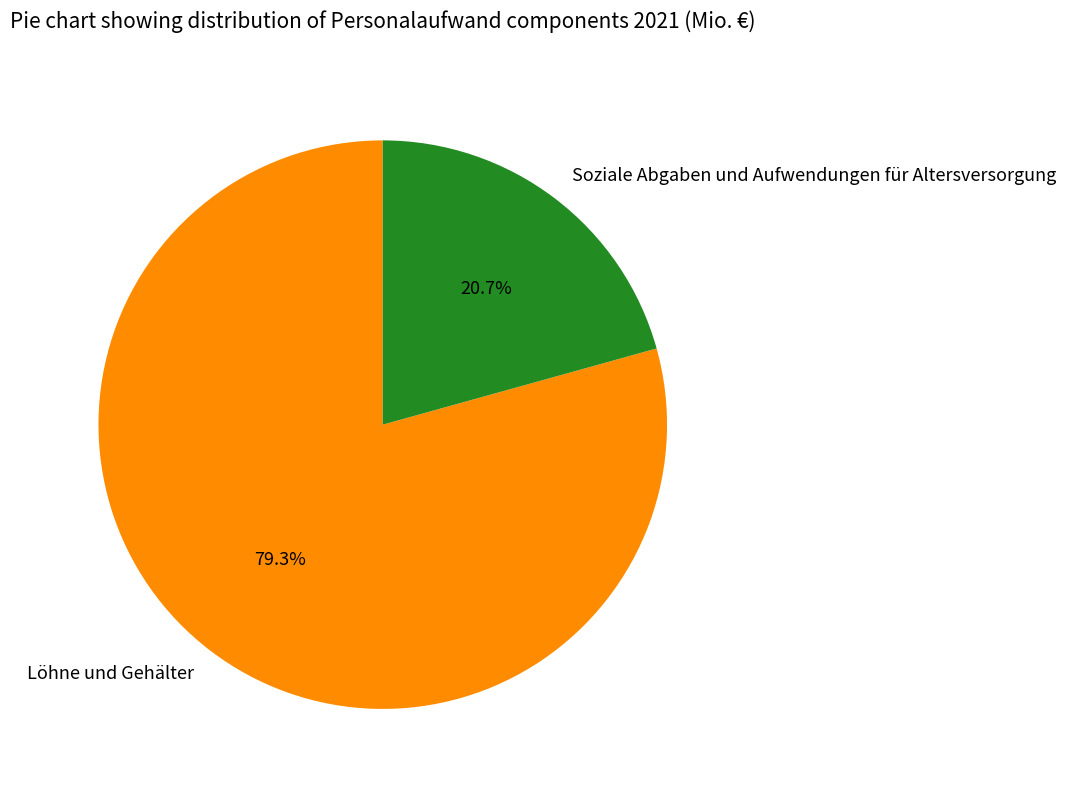

To the nearest percent, what percentage of the pie is Soziale Abgaben und Aufwendungen für Altersversorgung?

21%